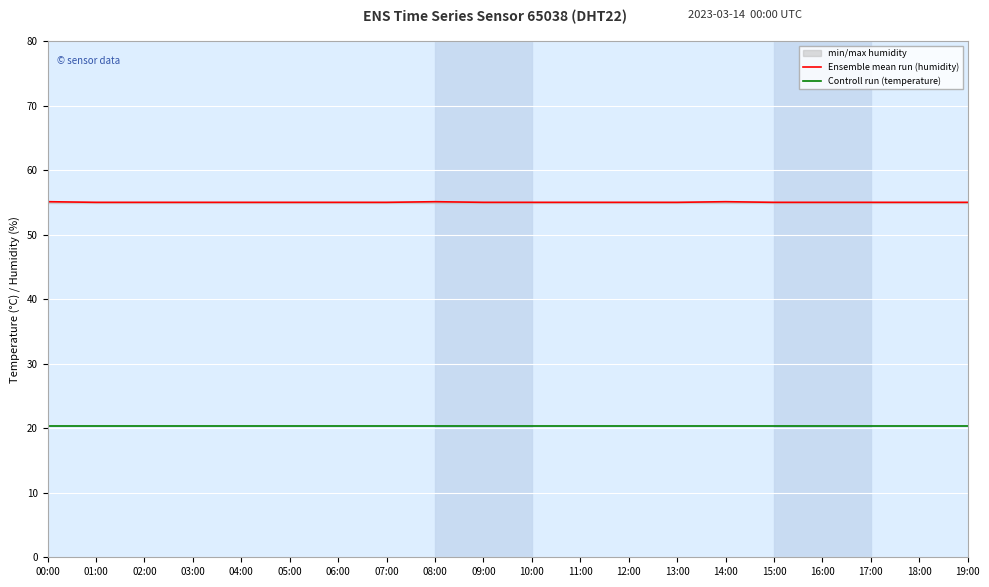

True or false: Controll run (temperature) and Ensemble mean run (humidity) intersect in this chart.

False